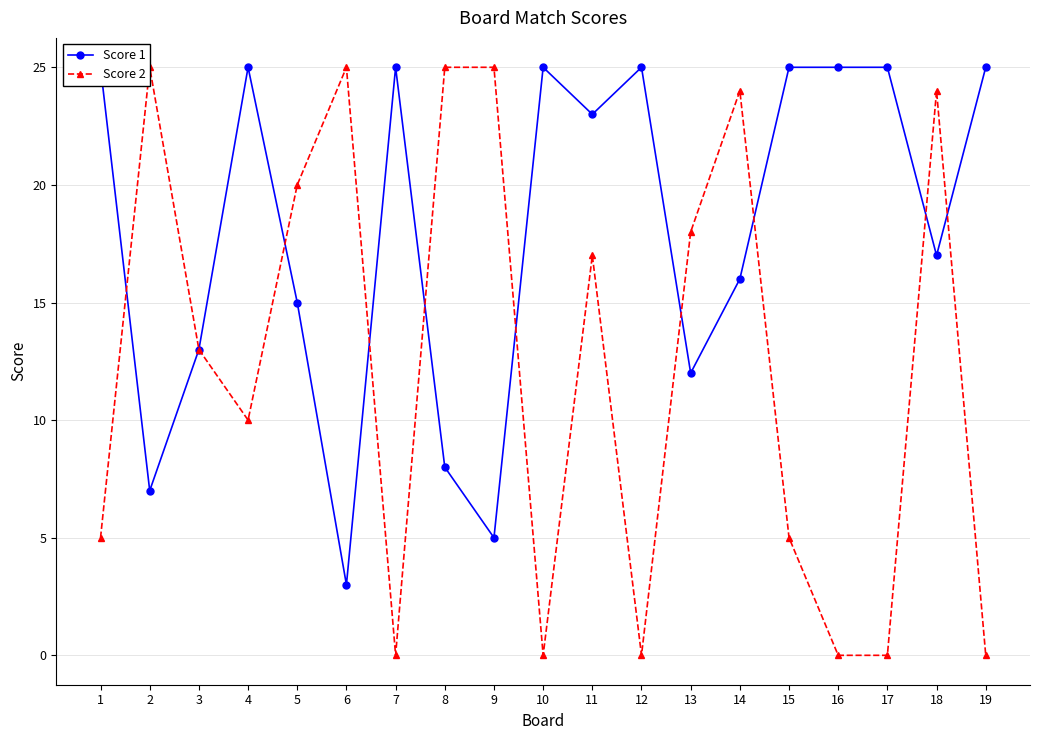

Reading left to right, transcribe all the data shown in this chart.

Score 1: 25	7	13	25	15	3	25	8	5	25	23	25	12	16	25	25	25	17	25
Score 2: 5	25	13	10	20	25	0	25	25	0	17	0	18	24	5	0	0	24	0